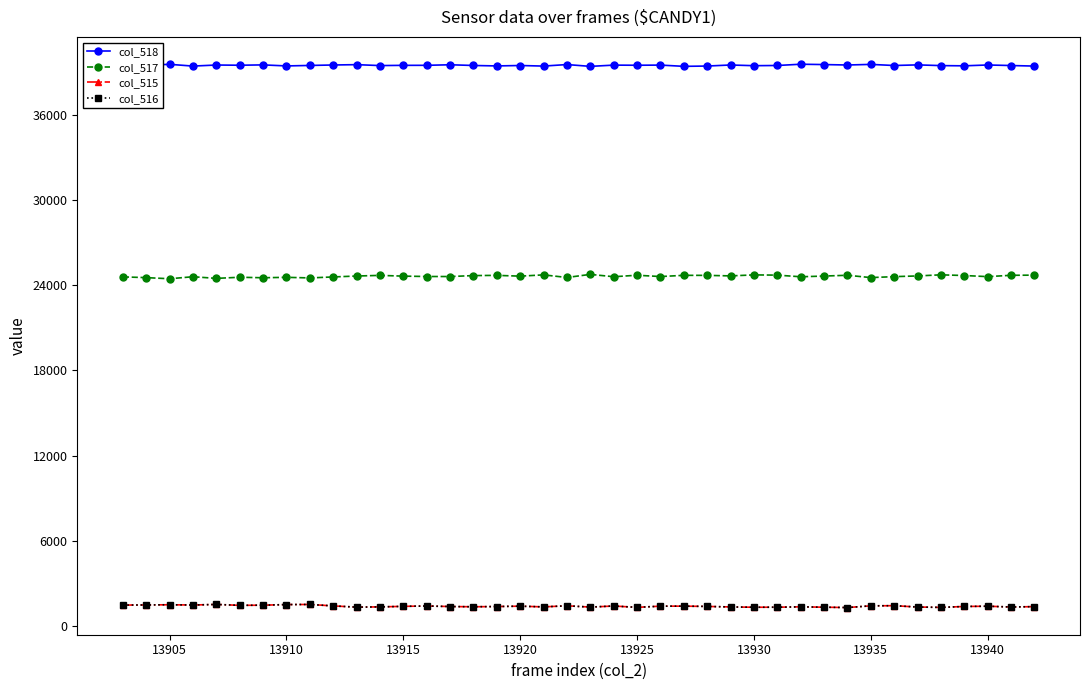

Which series has the largest total across all categories?

col_518